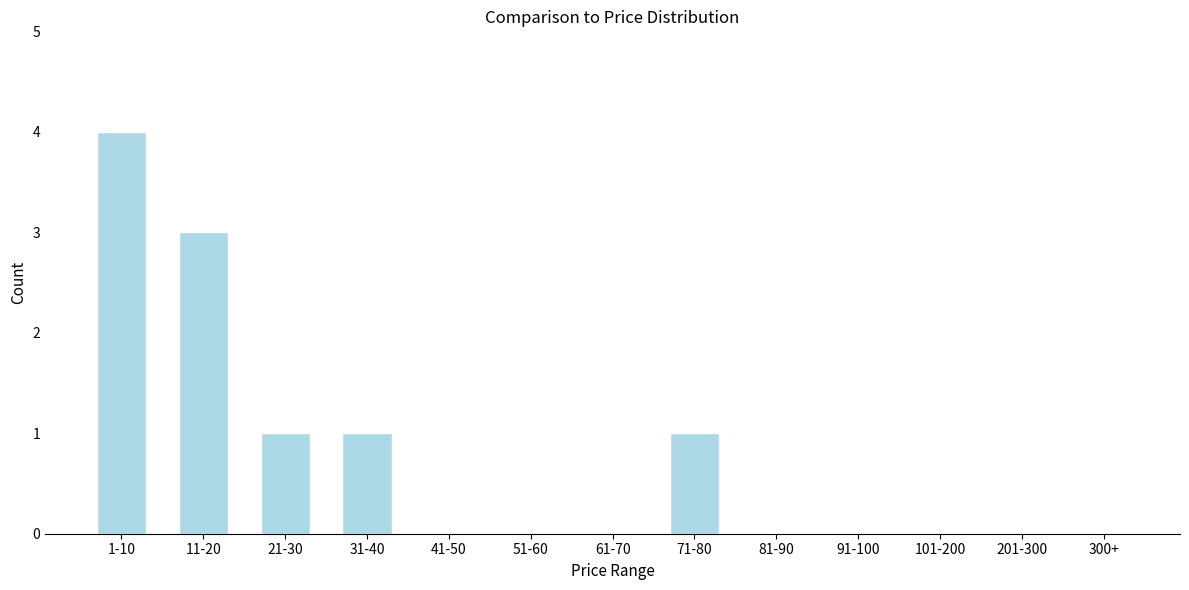

Reading right to left, what are all the values shown in this chart?

300+=0	201-300=0	101-200=0	91-100=0	81-90=0	71-80=1	61-70=0	51-60=0	41-50=0	31-40=1	21-30=1	11-20=3	1-10=4